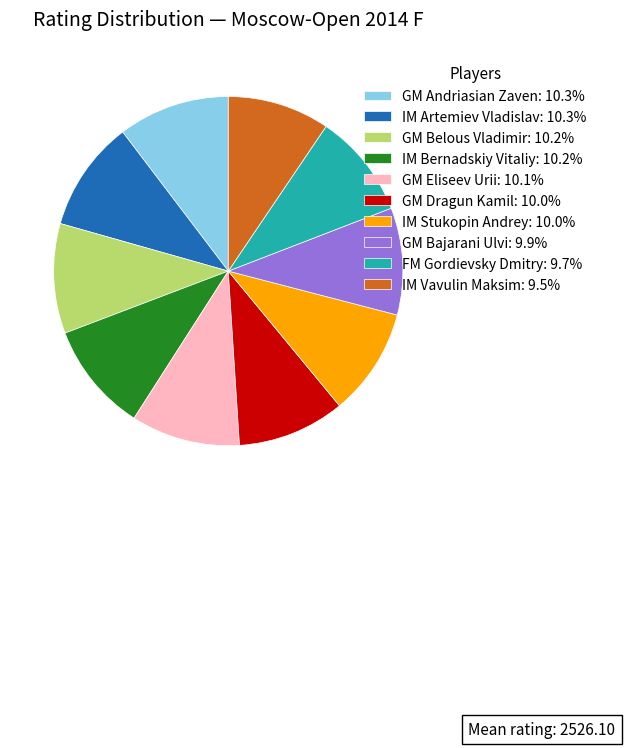

Does any single category account for the majority?

No